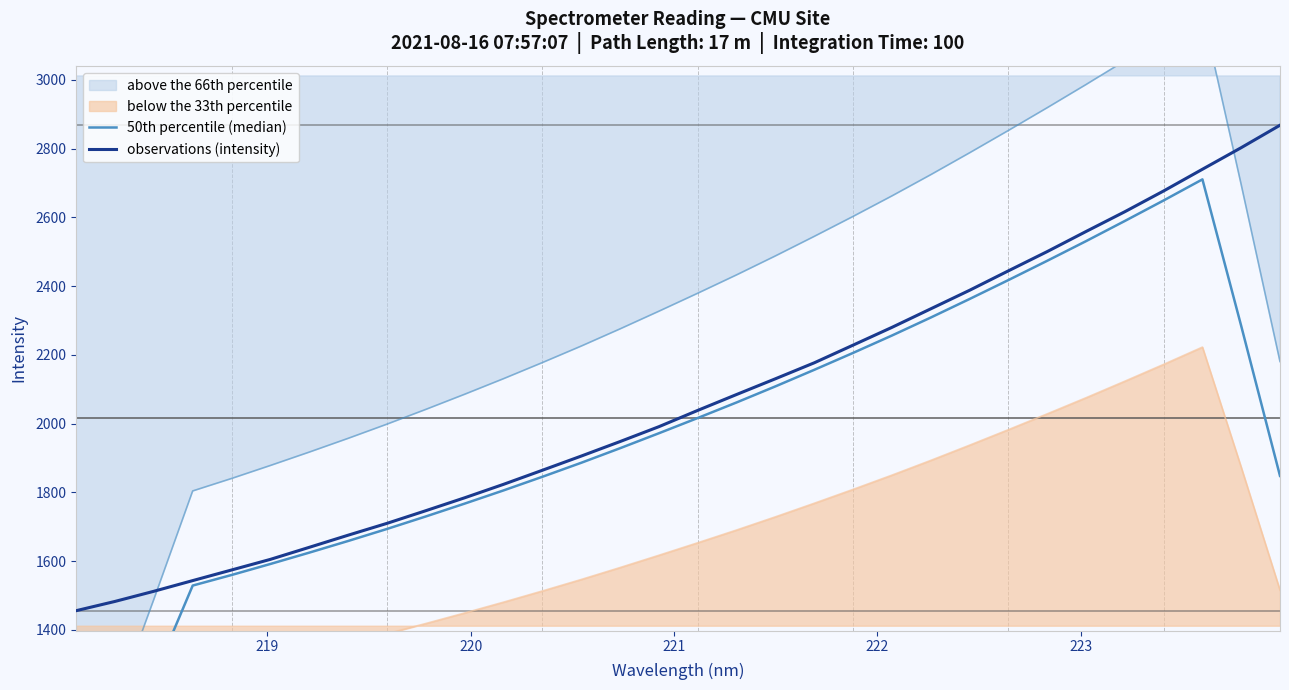

What is the highest value of the observations (intensity) series?

2867.8